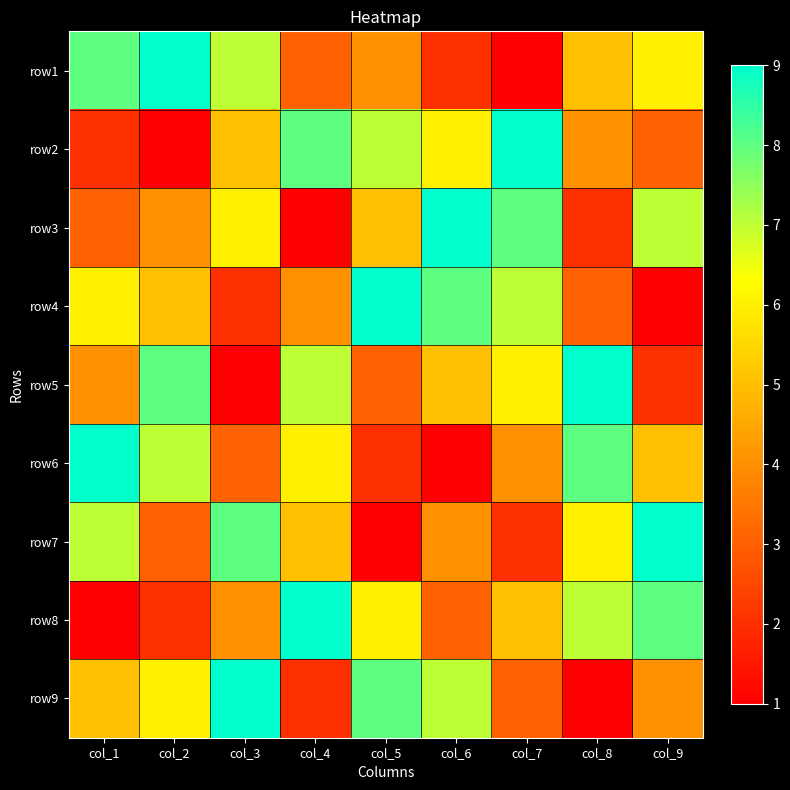

Reading left to right, list all the values displayed in this chart.

row1: col_1=8	col_2=9	col_3=7	col_4=3	col_5=4	col_6=2	col_7=1	col_8=5	col_9=6
row2: col_1=2	col_2=1	col_3=5	col_4=8	col_5=7	col_6=6	col_7=9	col_8=4	col_9=3
row3: col_1=3	col_2=4	col_3=6	col_4=1	col_5=5	col_6=9	col_7=8	col_8=2	col_9=7
row4: col_1=6	col_2=5	col_3=2	col_4=4	col_5=9	col_6=8	col_7=7	col_8=3	col_9=1
row5: col_1=4	col_2=8	col_3=1	col_4=7	col_5=3	col_6=5	col_7=6	col_8=9	col_9=2
row6: col_1=9	col_2=7	col_3=3	col_4=6	col_5=2	col_6=1	col_7=4	col_8=8	col_9=5
row7: col_1=7	col_2=3	col_3=8	col_4=5	col_5=1	col_6=4	col_7=2	col_8=6	col_9=9
row8: col_1=1	col_2=2	col_3=4	col_4=9	col_5=6	col_6=3	col_7=5	col_8=7	col_9=8
row9: col_1=5	col_2=6	col_3=9	col_4=2	col_5=8	col_6=7	col_7=3	col_8=1	col_9=4